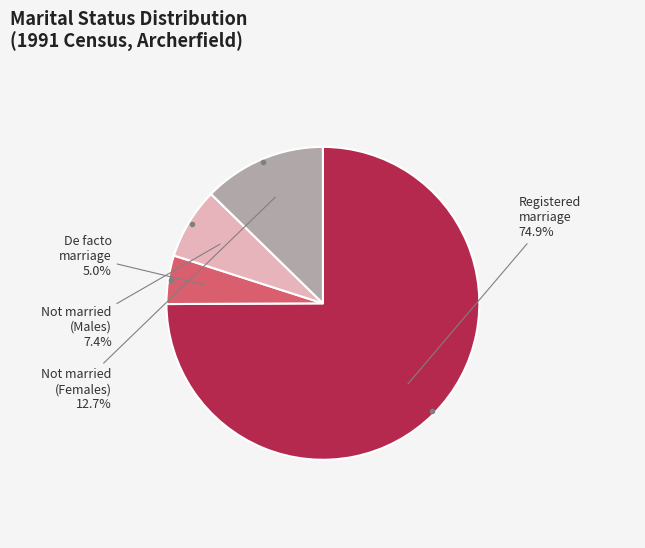

Does any single category account for the majority?

Yes